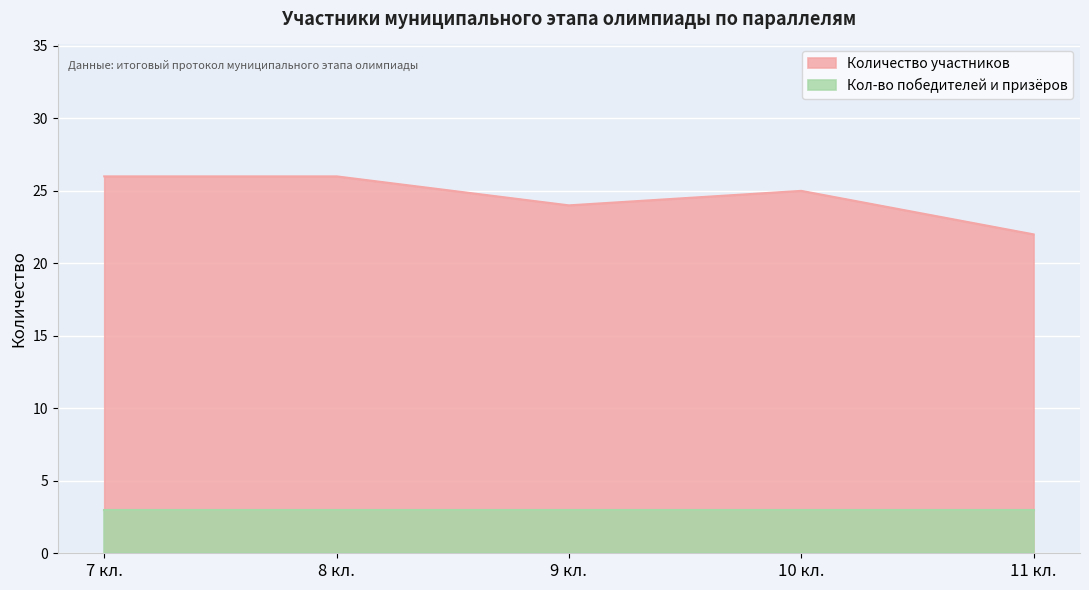

How many interior local valleys (lower than both neighbors) does the data have?

1